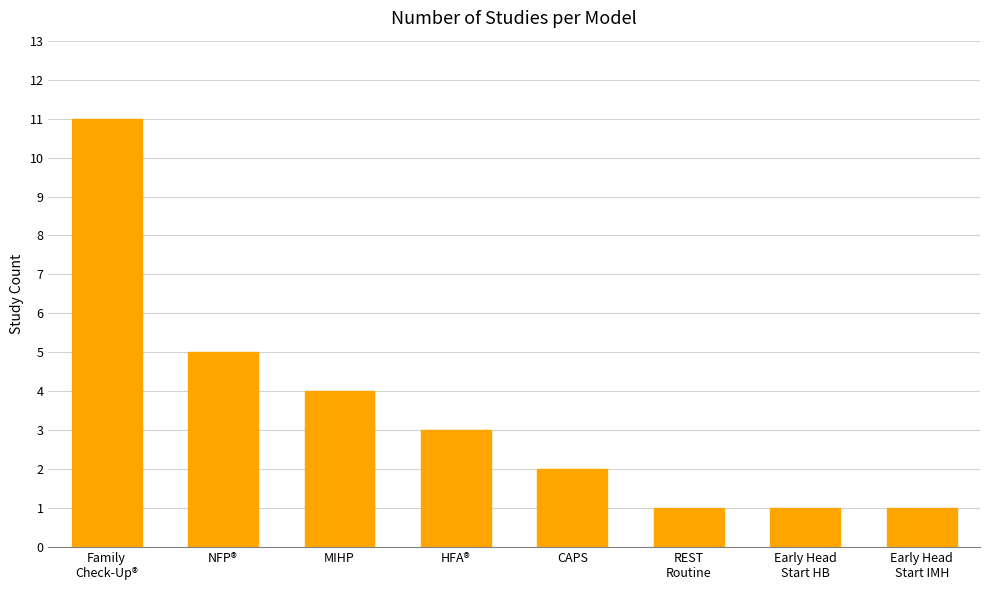

How many series are shown in this chart?

1